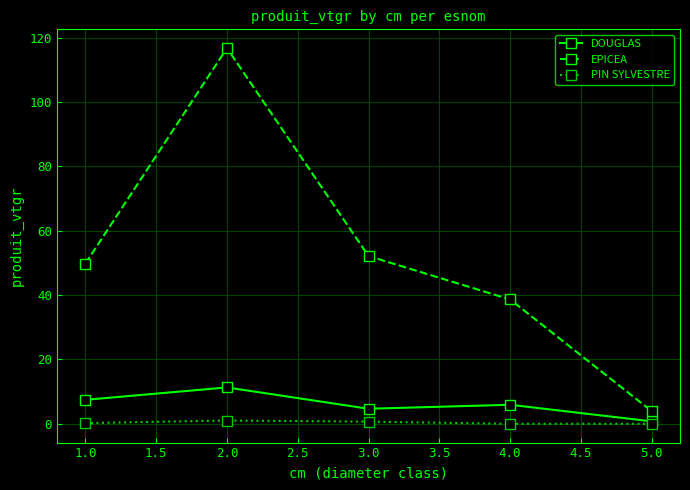

Is the value of DOUGLAS at 2.0 greater than the value of PIN SYLVESTRE at 1.0?

Yes